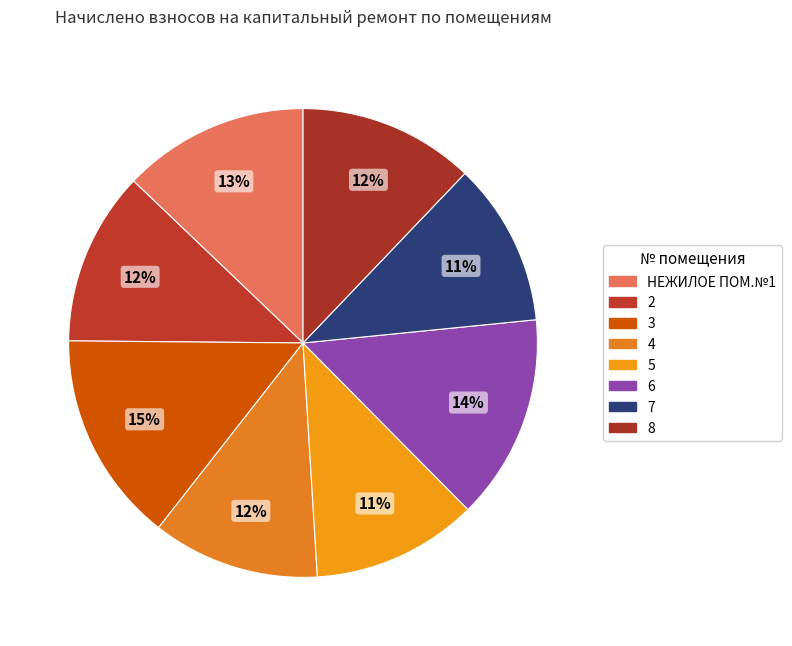

Is 2 the majority of the pie?

No